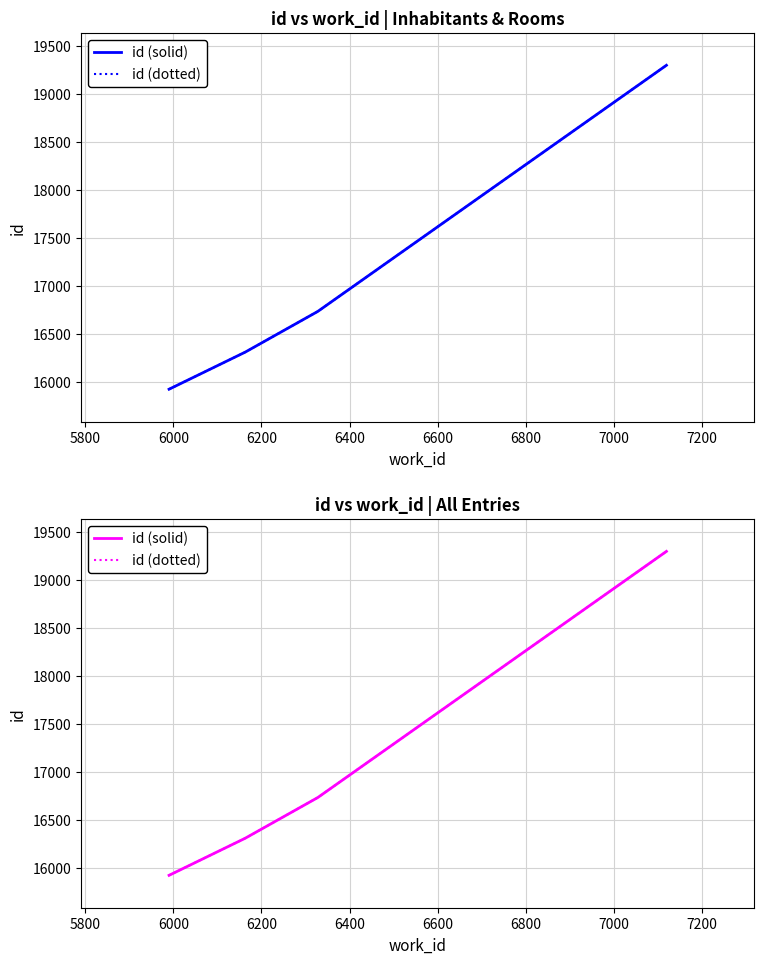

What is the greatest value displayed?

19297